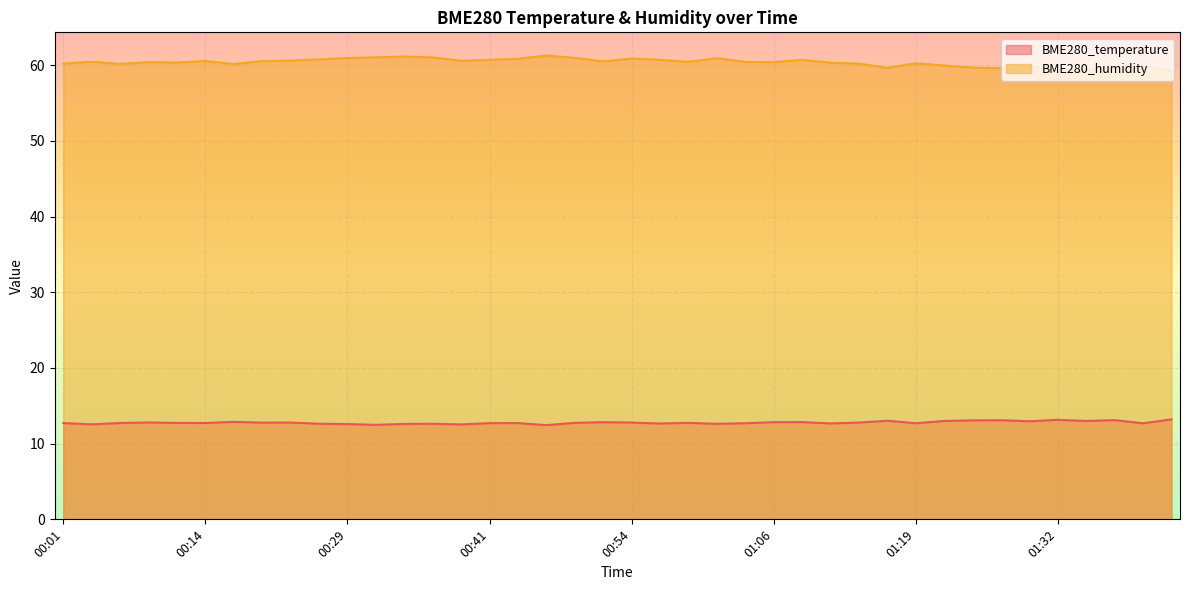

At which category does BME280_temperature reach its first local valley?

00:04